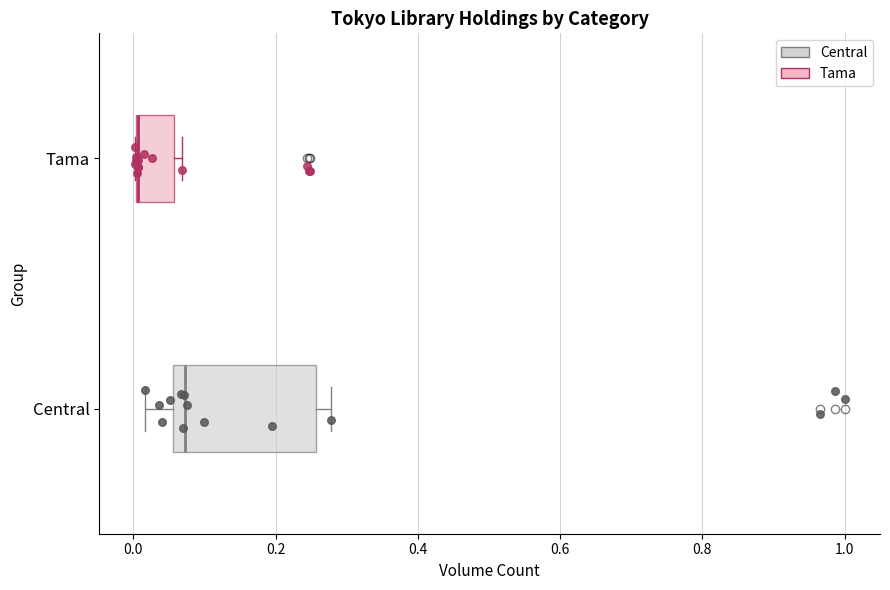

Which box is the widest, from its left edge to its right edge?

Central